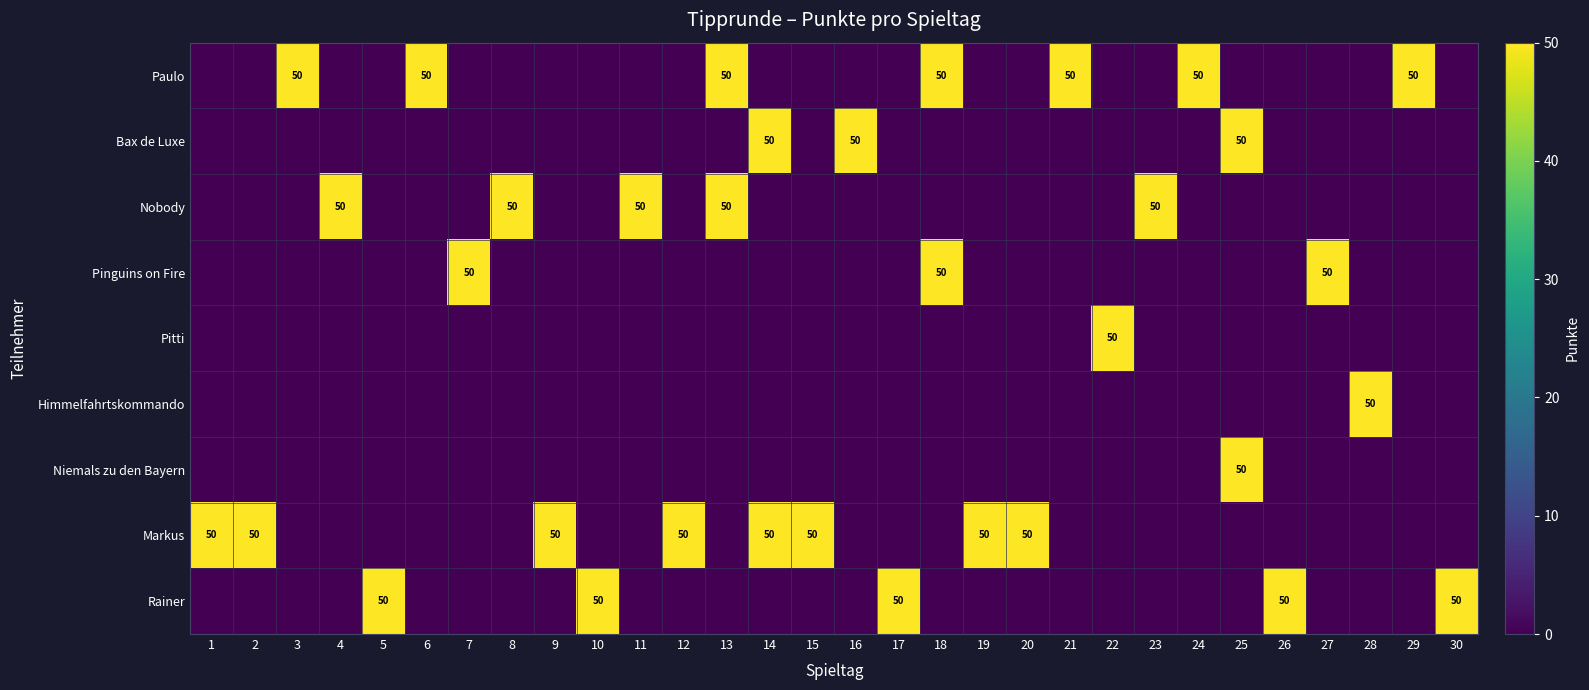

What is the average value of the Niemals zu den Bayern series?

2